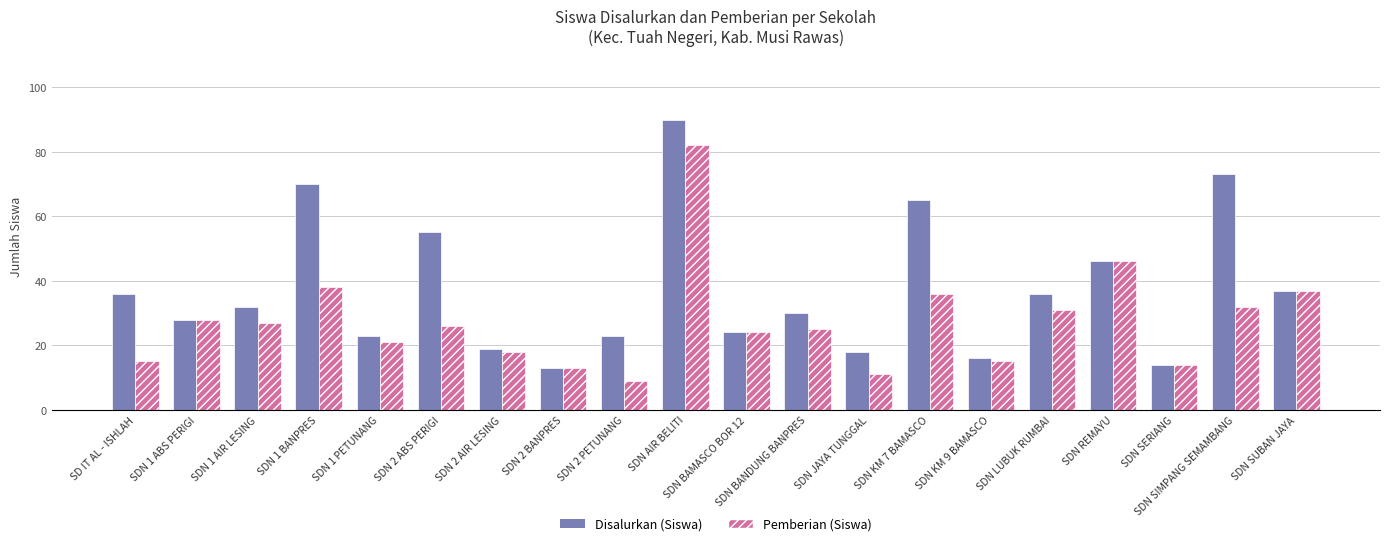

How many groups of bars are there?

20